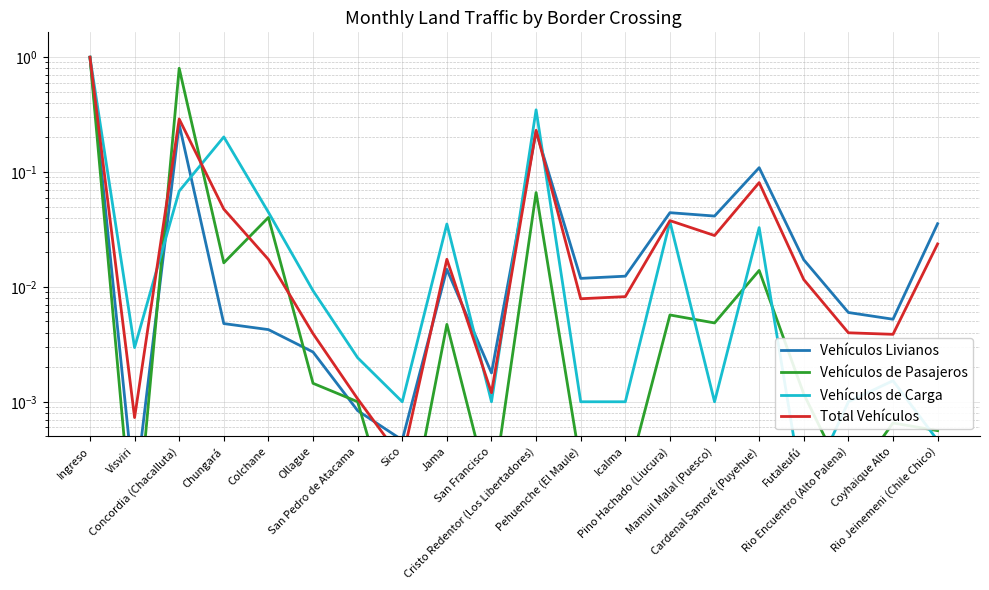

How many lines are shown in the chart?

4